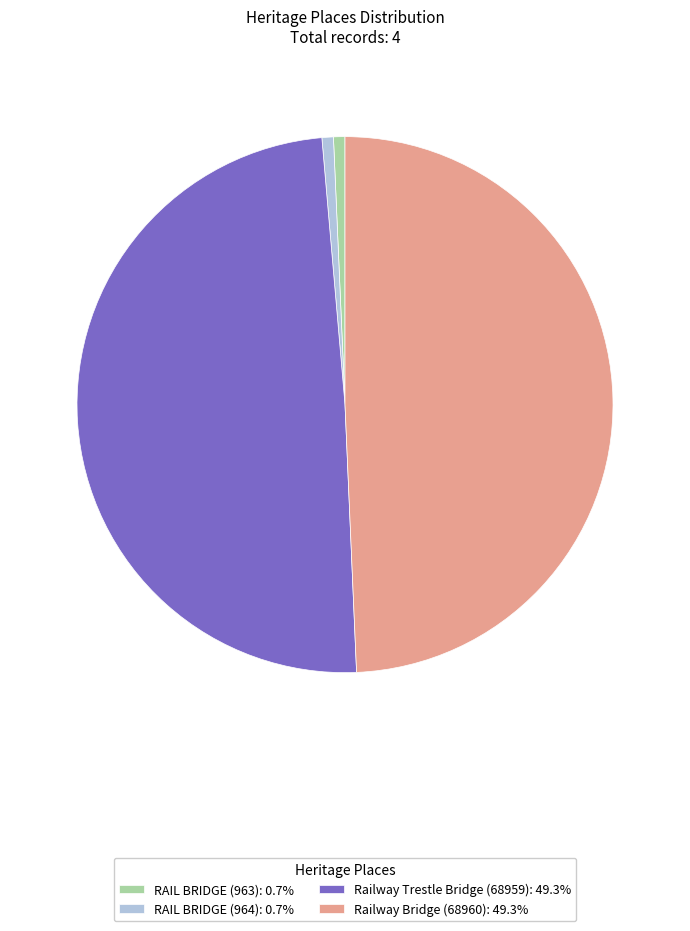

Combined, do Railway Bridge (68960): 49.3% and Railway Trestle Bridge (68959): 49.3% account for over 50%?

Yes